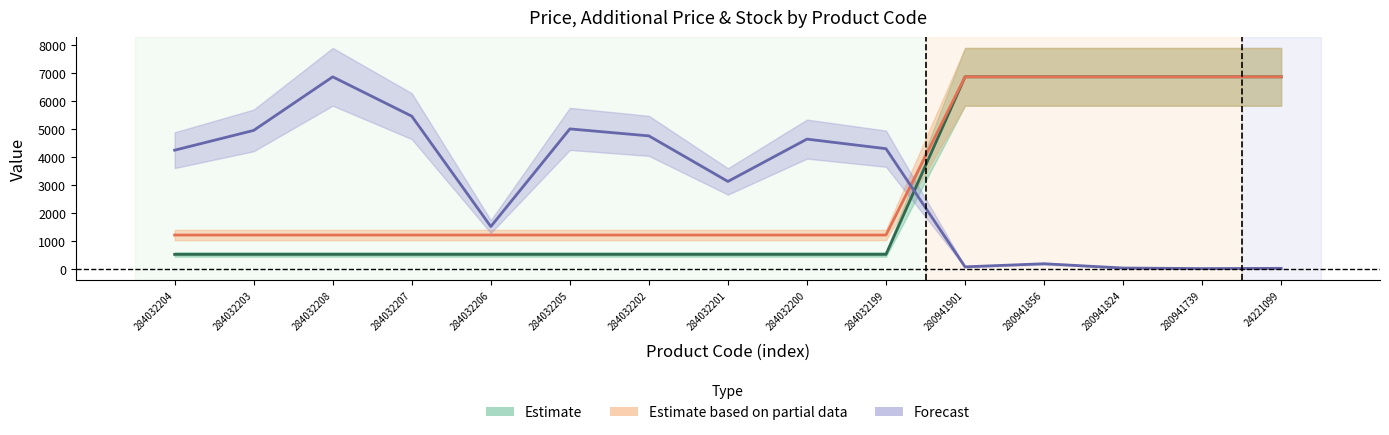

Count the number of categories in the chart.

15